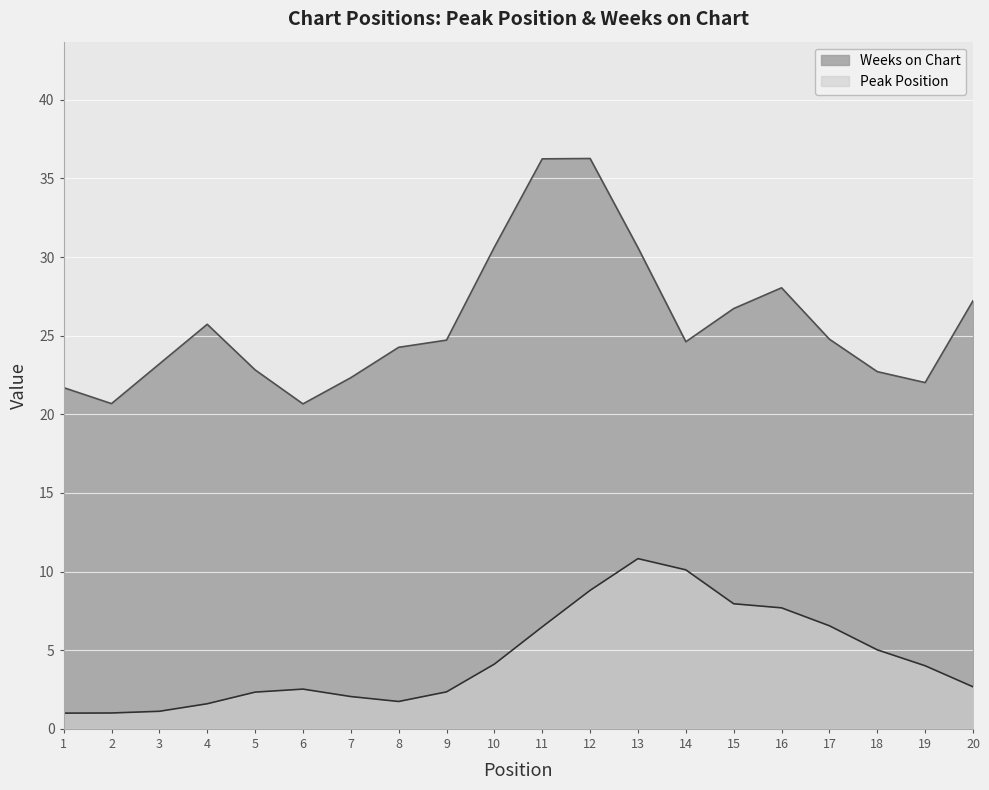

What is the difference between the highest and lowest values at 3?

22.1